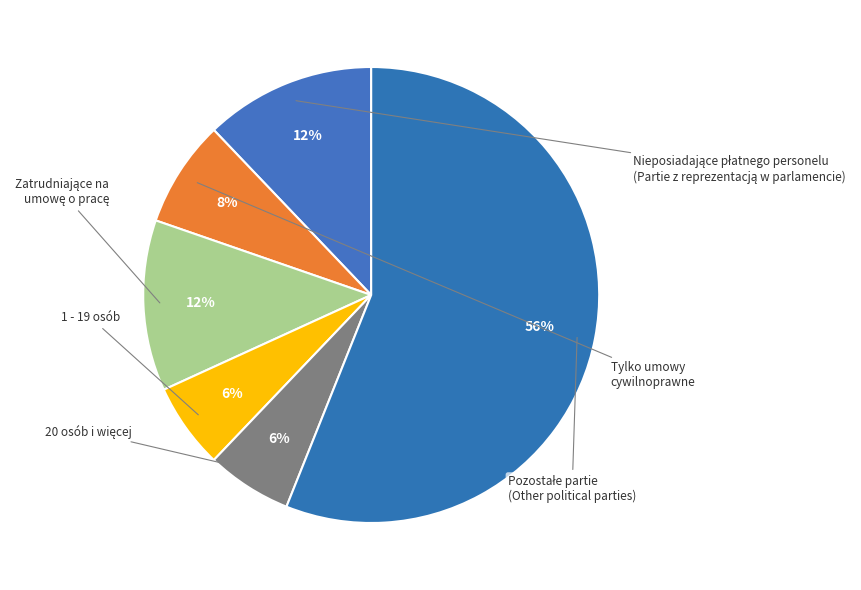

Which category has the smallest portion of the pie?

1 - 19 osób